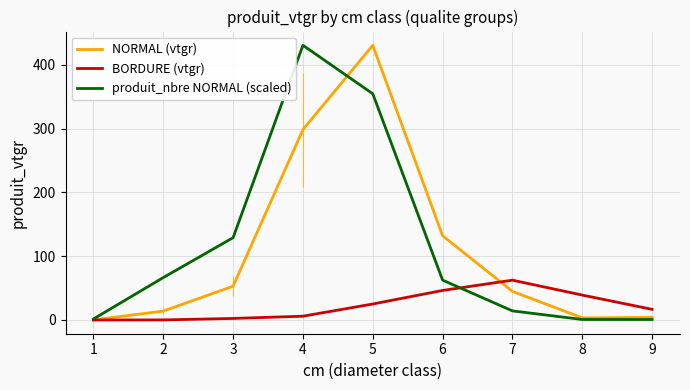

Rank the series at 1 from lowest to highest value.

BORDURE (vtgr), NORMAL (vtgr), produit_nbre NORMAL (scaled)